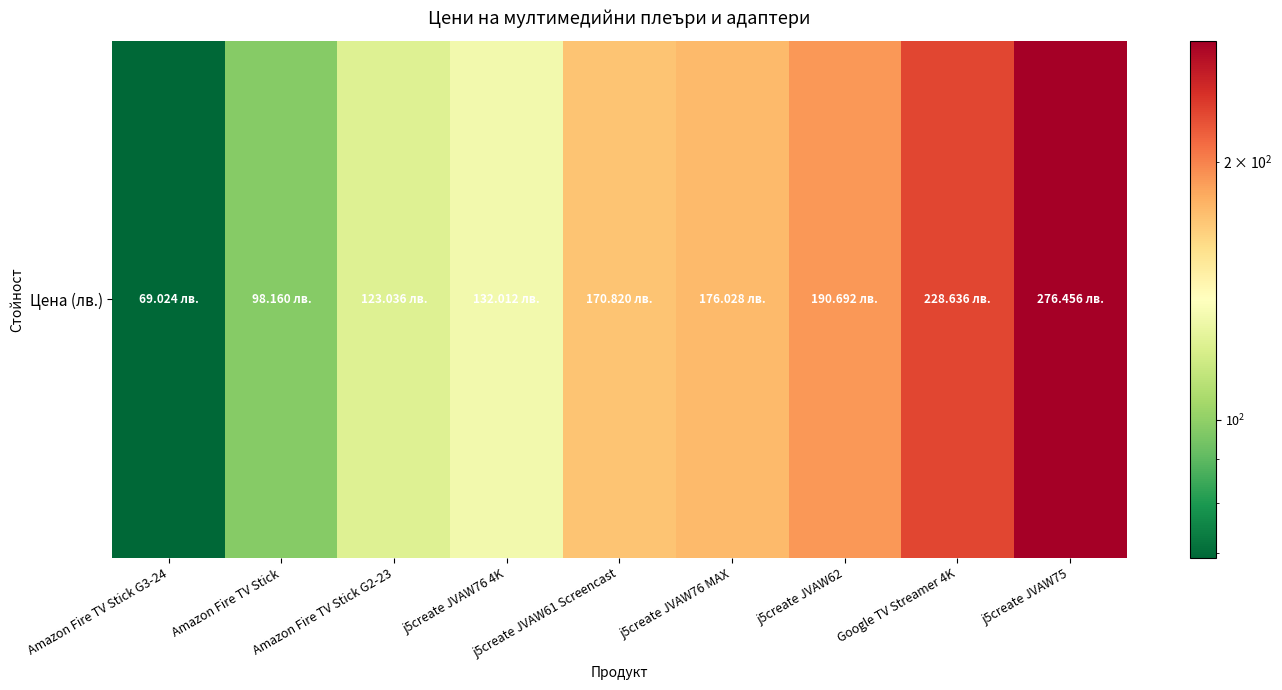

What is the average value?

162.8